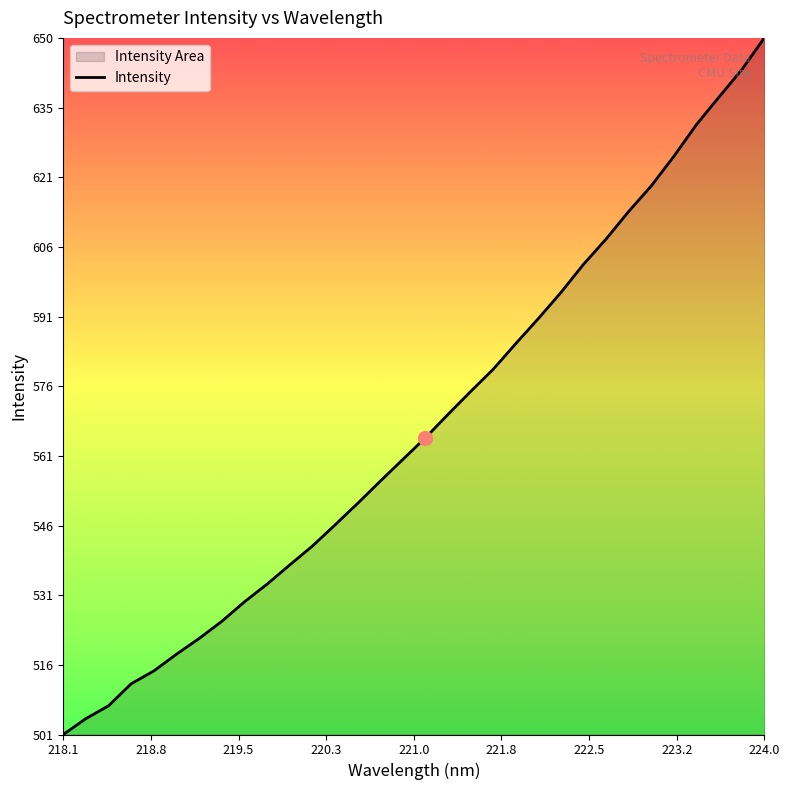

Which category has the lowest value across all series?

218.1